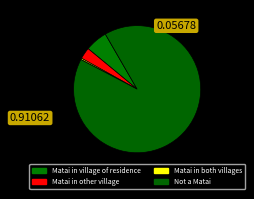

How many slices are in this pie chart?

4